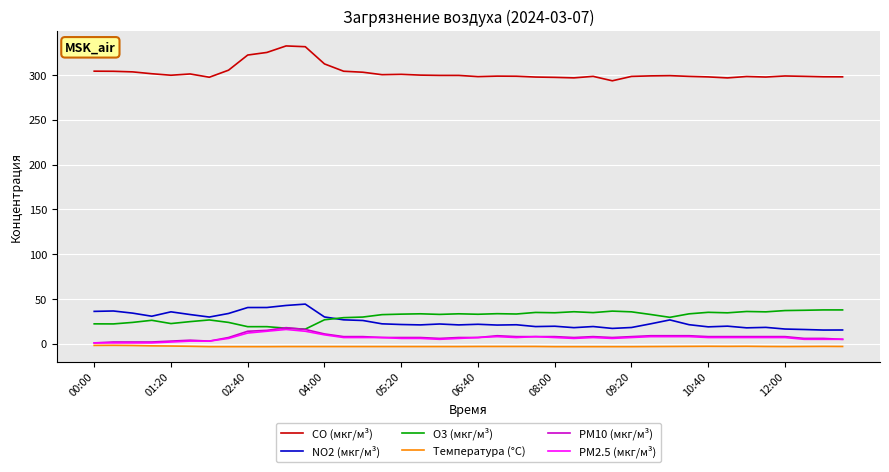

Count the number of categories in the chart.

40